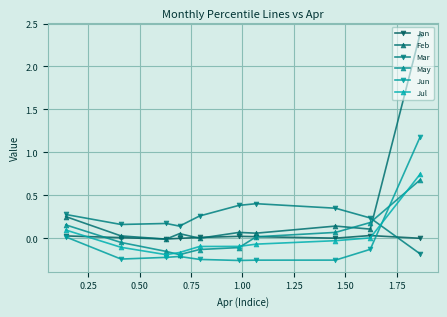

What is the highest value of the Feb series?

2.4